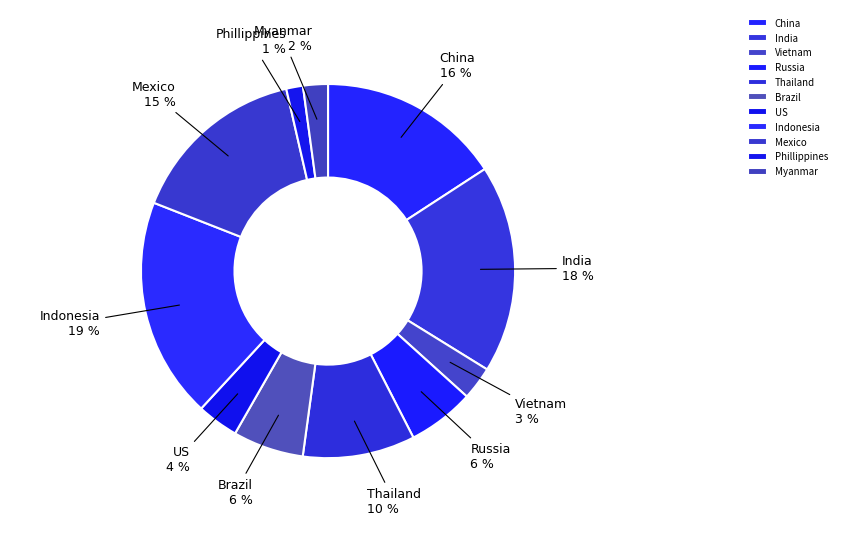

Which slice is the largest?

Indonesia